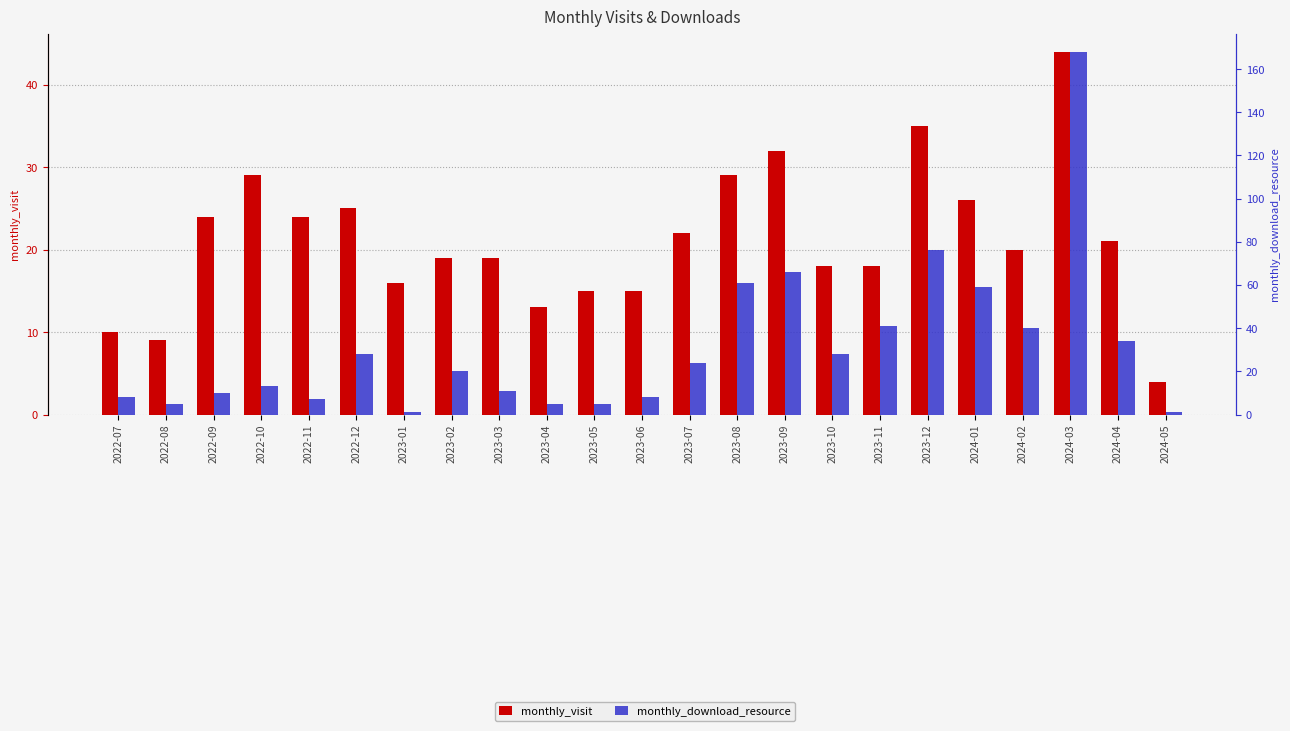

What is the spread (max minus min) of values at 2023-06?

7